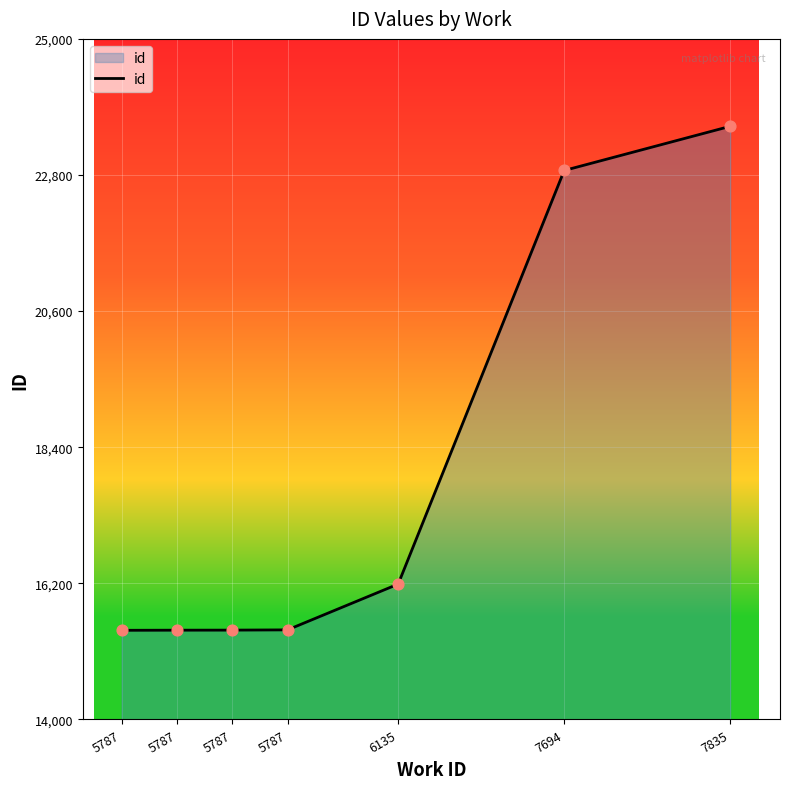

What is the change in value from 5787 to 7835?

+8144